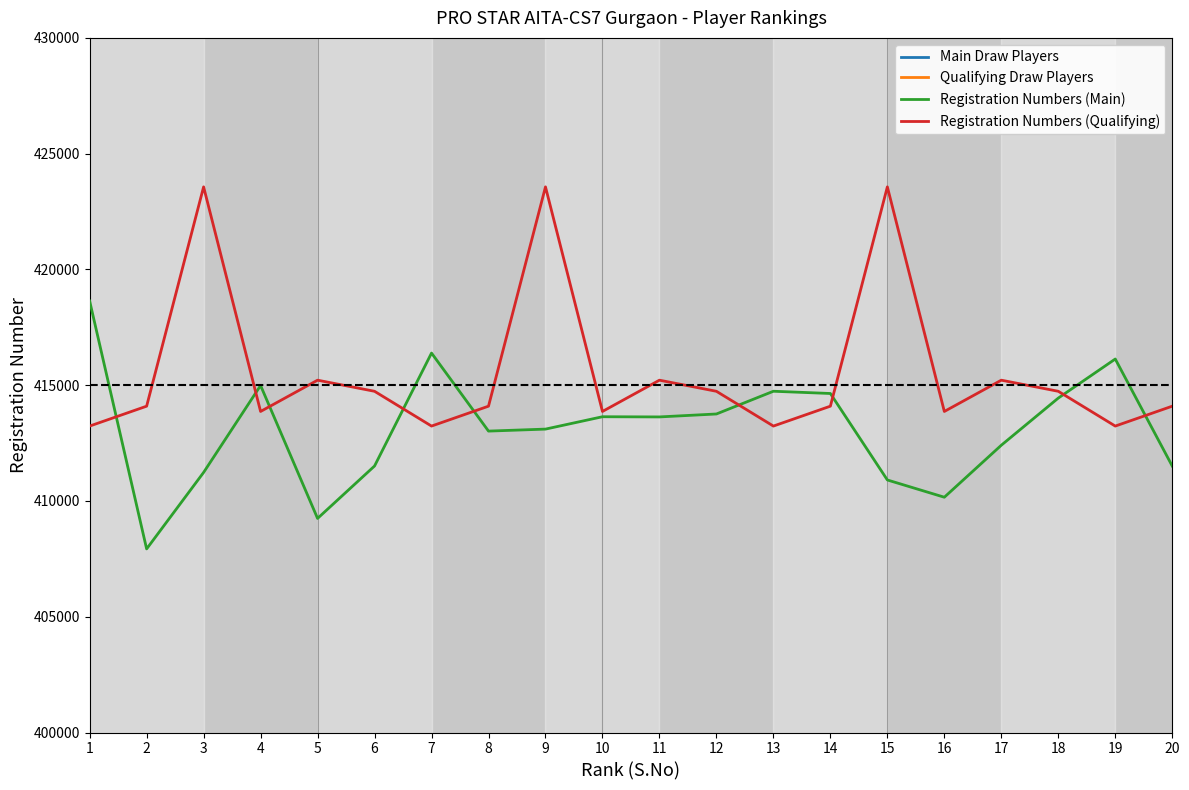

At which category does Registration Numbers (Main) reach its first local peak?

4